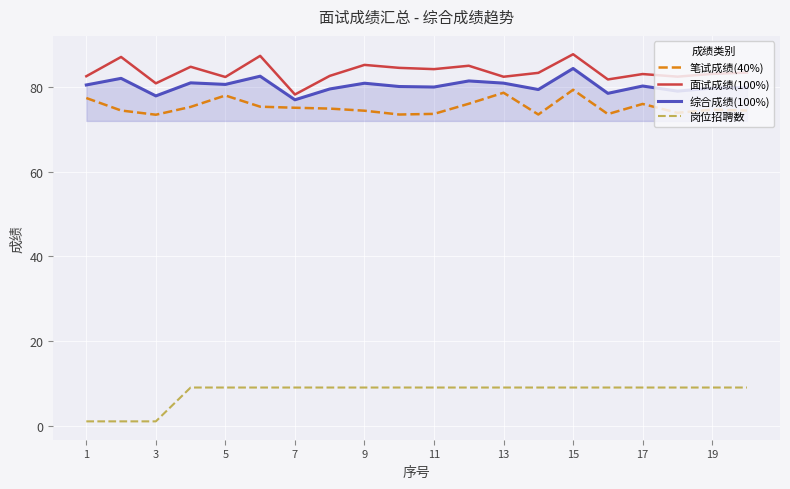

True or false: 面试成绩(100%) and 笔试成绩(40%) cross at least once.

False